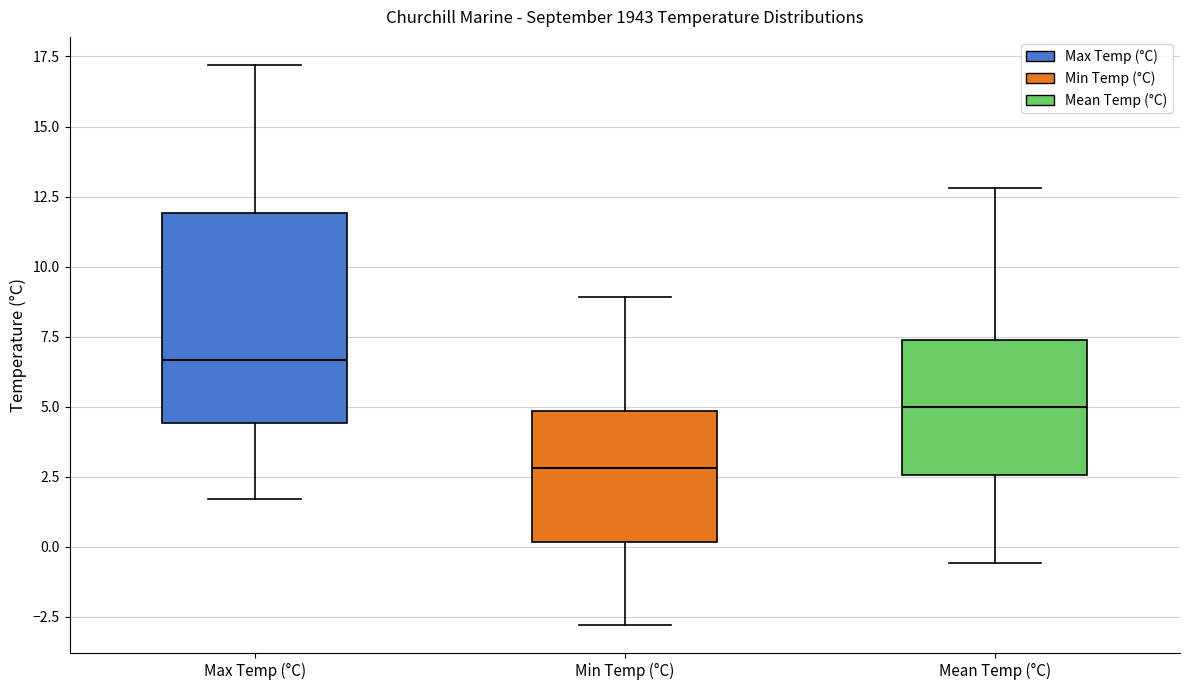

Reading left to right, transcribe this box plot: for each box, give where its median line is, the range the box spans, and where its two whiskers end, as read against the y-axis. The values are not printed on the chart, so give them approximately, as read against the axis.

Max Temp (°C): median 6.5, box 4.5 to 12.0, whiskers 1.5 to 17.0
Min Temp (°C): median 3.0, box 0.0 to 5.0, whiskers -3.0 to 9.0
Mean Temp (°C): median 5.0, box 2.5 to 7.5, whiskers -0.5 to 13.0